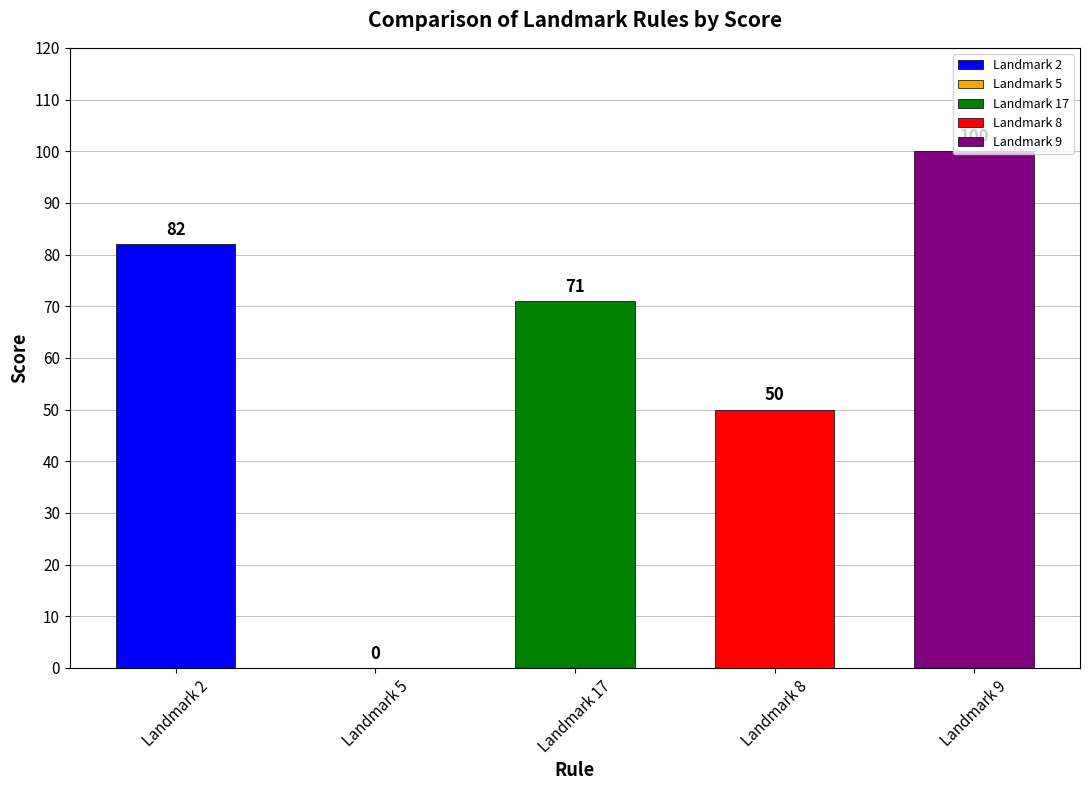

Which label corresponds to the largest value in the chart?

Landmark 9